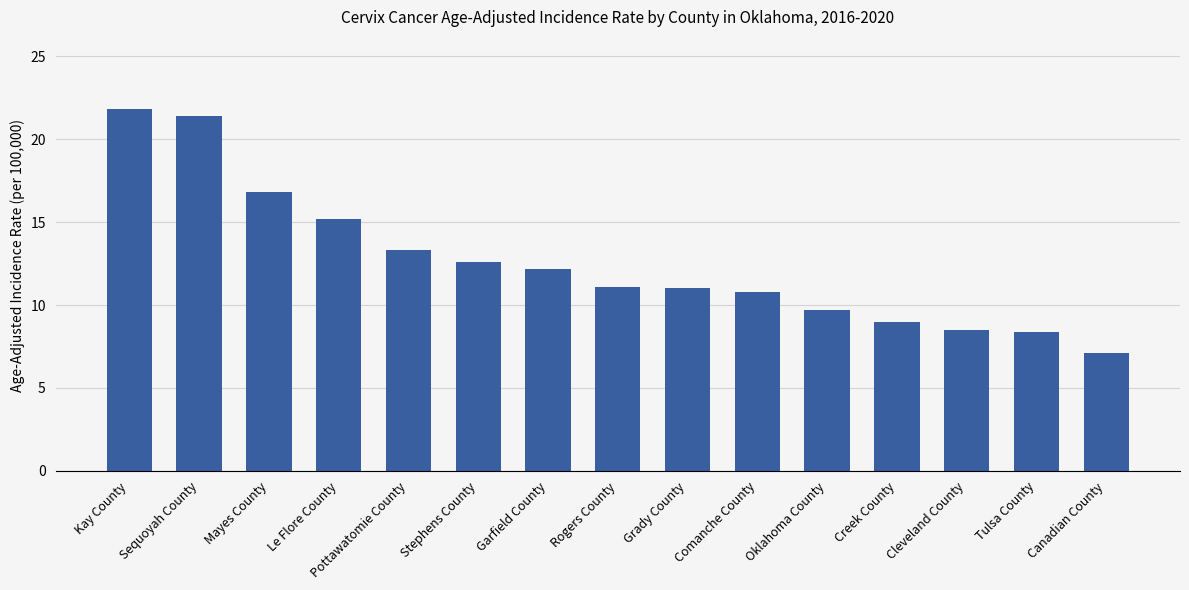

What is the smallest value displayed?

7.1